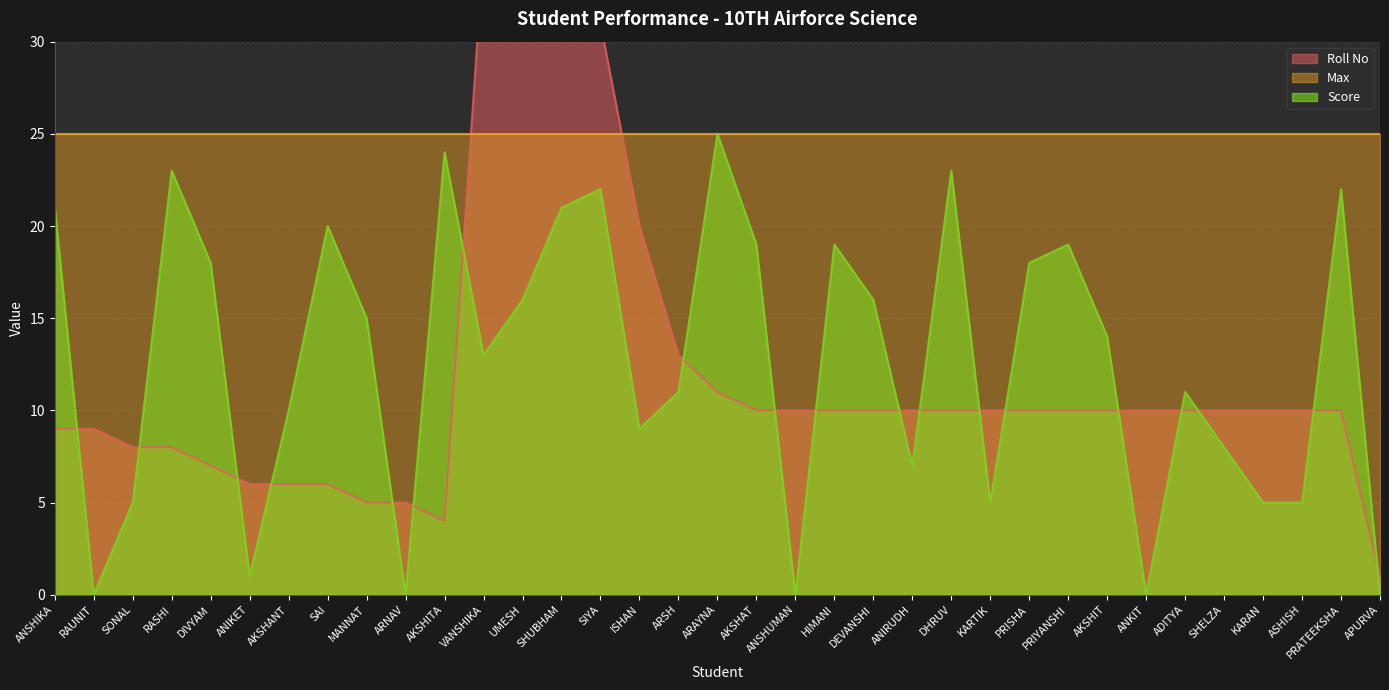

How many times do Roll No and Score cross each other?

19